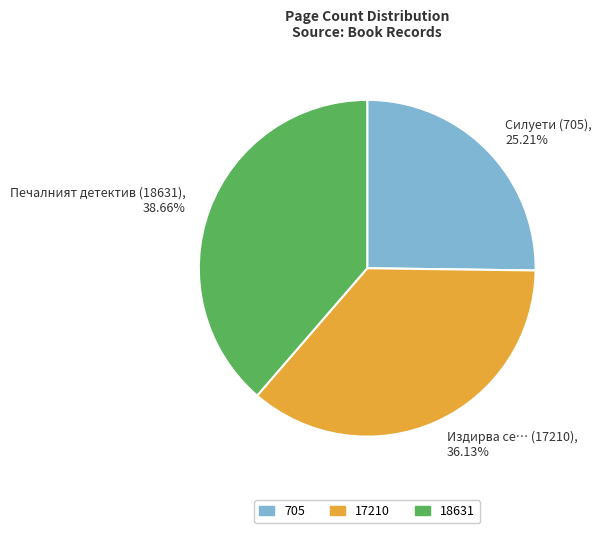

Do Издирва се… (17210), 36.13% and Силуети (705), 25.21% together represent more than half of the pie?

Yes